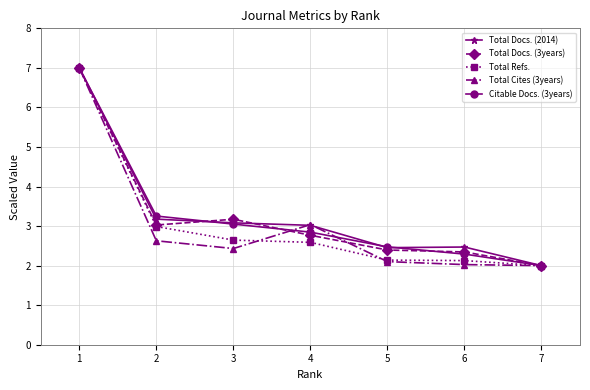

The Total Cites (3years) series shows 4.7 at 4. True or false?

False